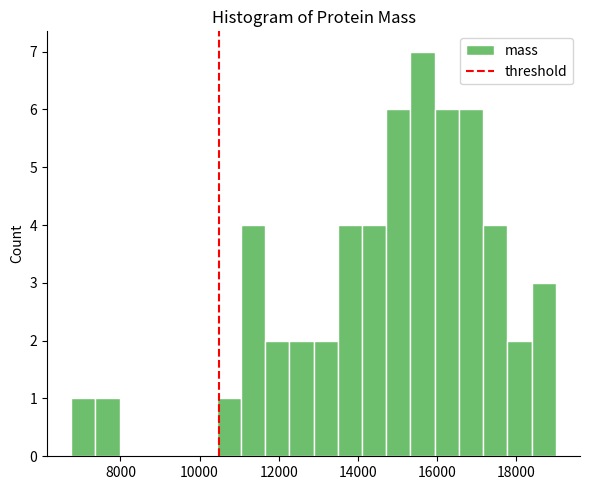

Around what value on the x-axis is the tallest bar? Give the approximate position of its centre, as read against the axis.

15600